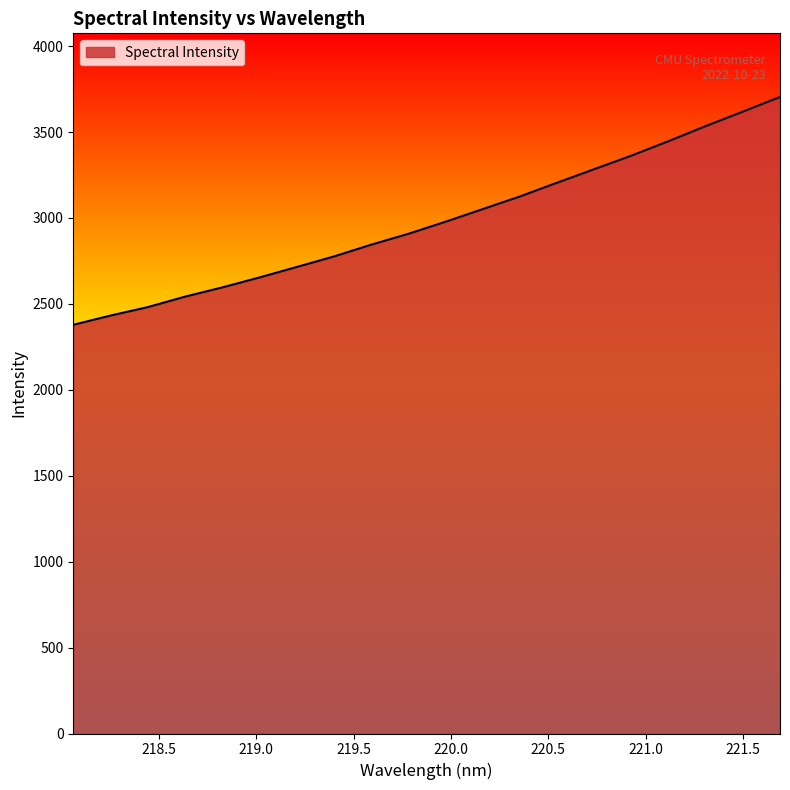

What is the minimum value shown in the chart?

2378.4